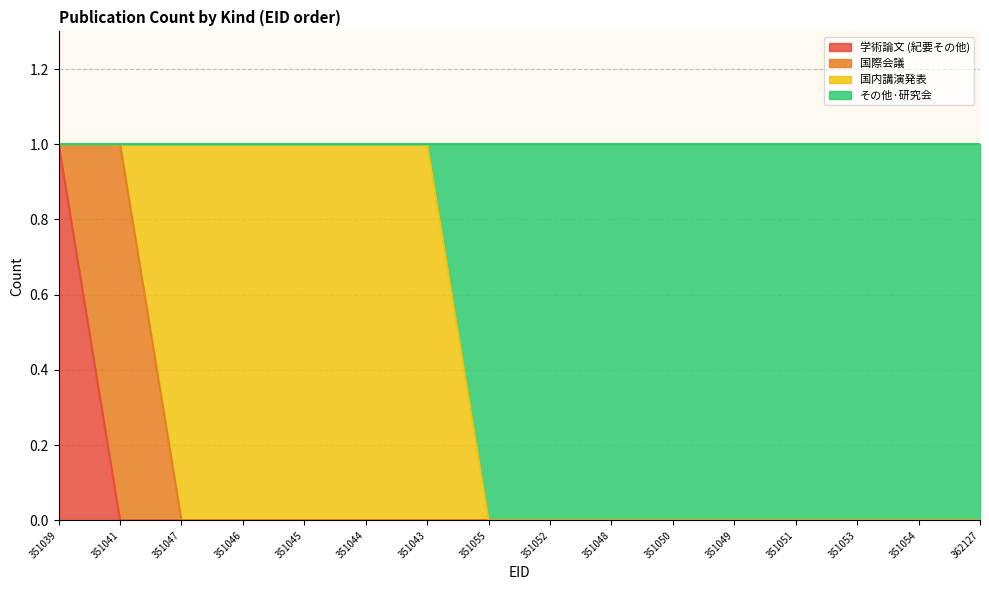

List the labels in order of 学術論文 (紀要その他) value, largest first.

351039, 351041, 351047, 351046, 351045, 351044, 351043, 351055, 351052, 351048, 351050, 351049, 351051, 351053, 351054, 362127